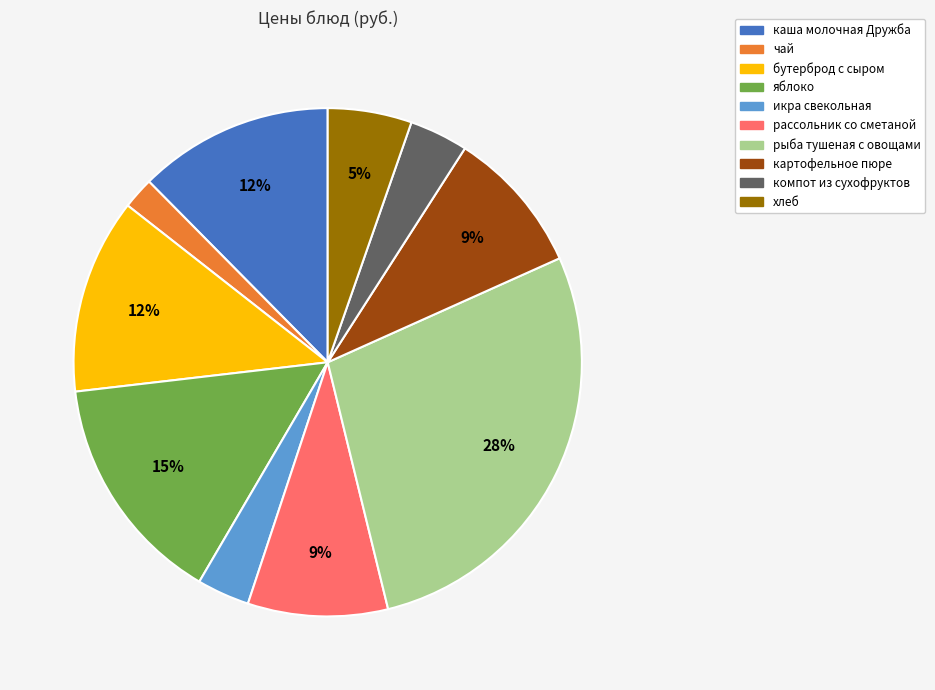

To the nearest percent, what is the difference between the картофельное пюре and каша молочная Дружба slice percentages?

3%